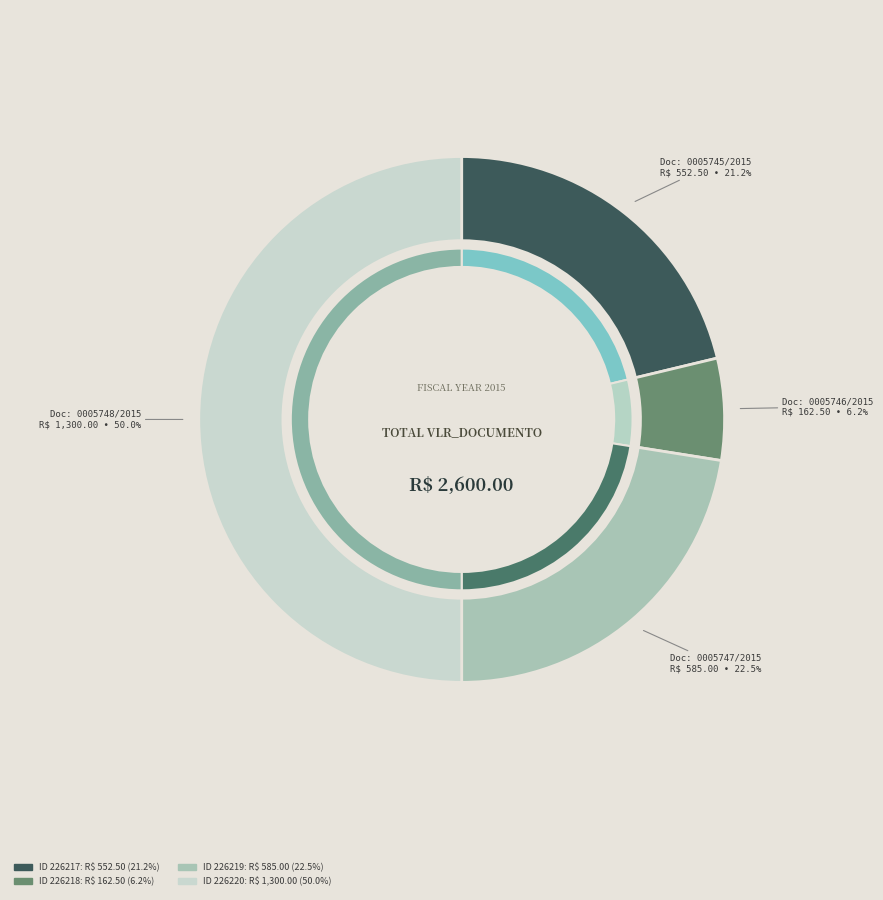

Approximately how many times larger is the value at 226219 compared to 226220?

0.5